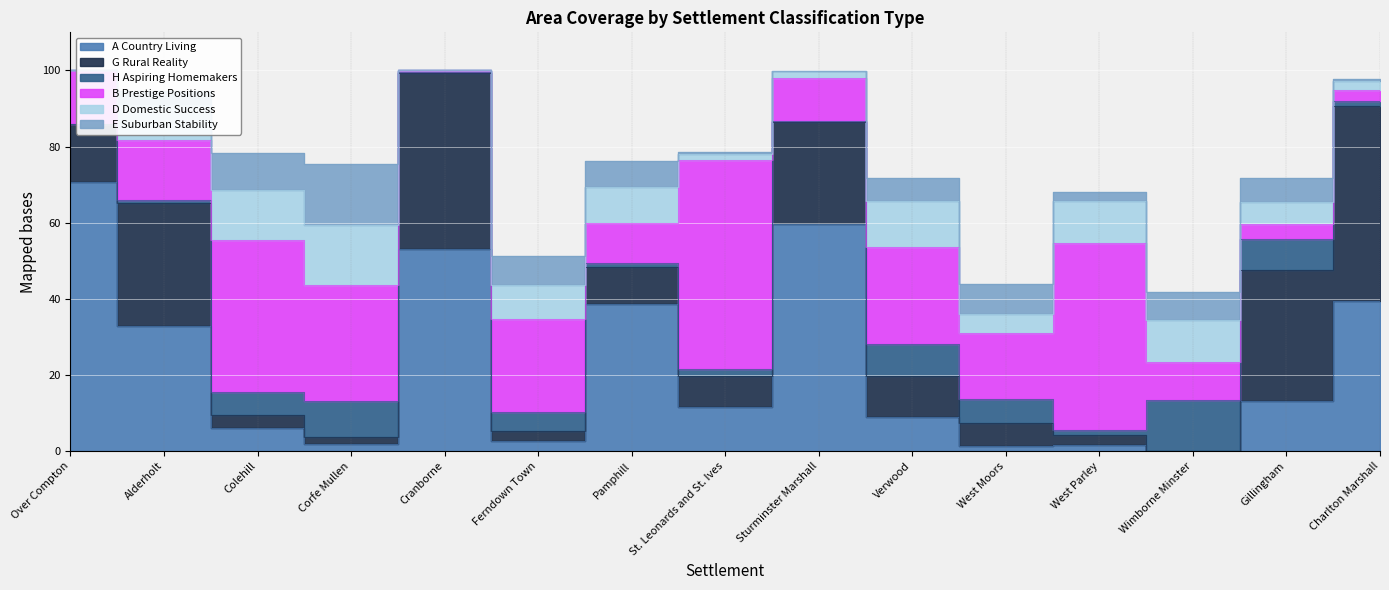

The value of B Prestige Positions at Sturminster Marshall is 19.8. True or false?

False